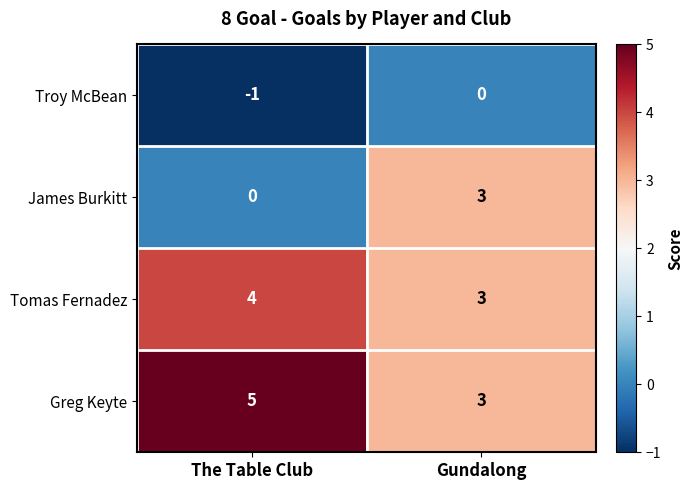

What is the total value across all series at Gundalong?

9